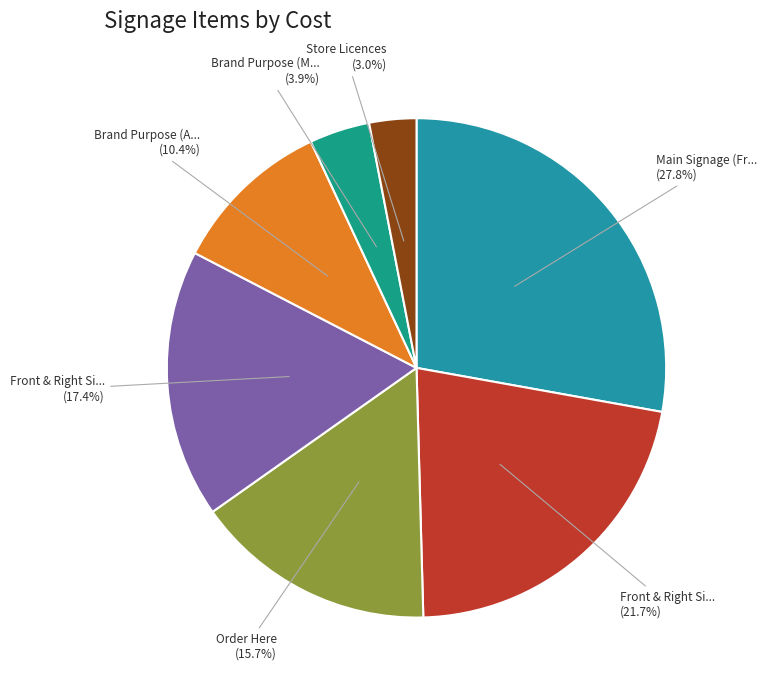

Count the number of slices in the pie.

7